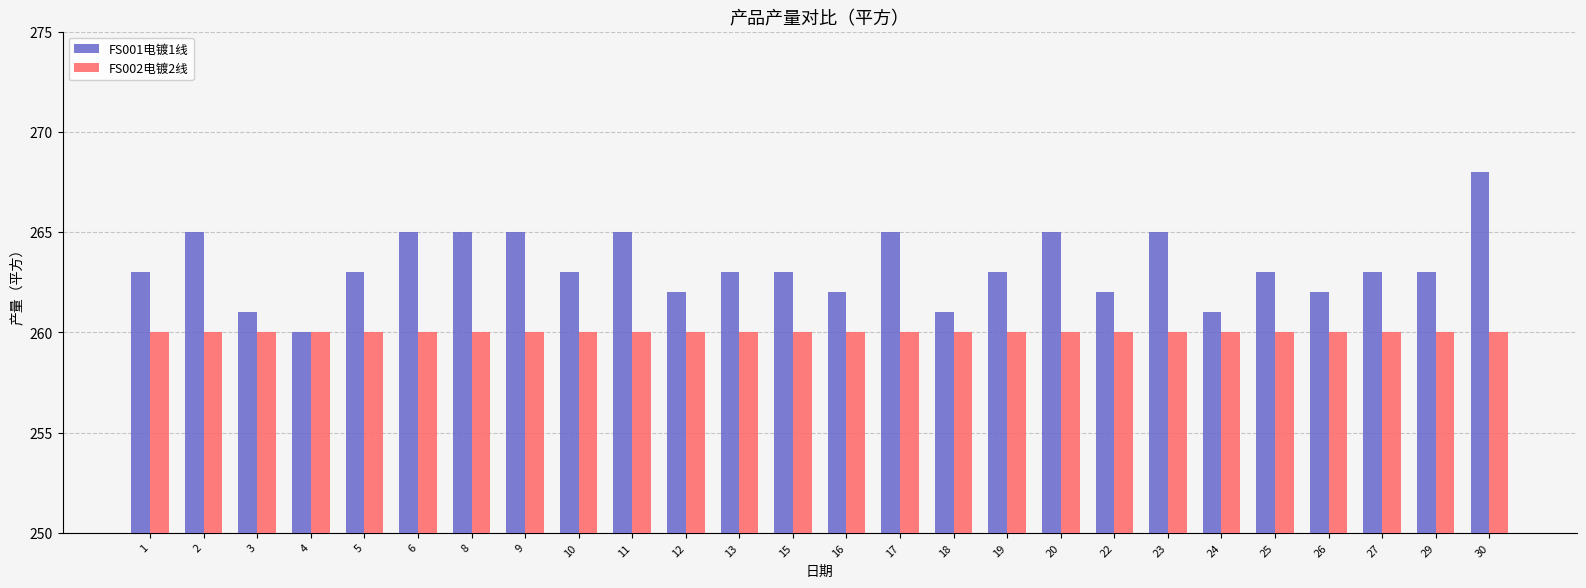

What is the lowest value of the FS001电镀1线 series?

260